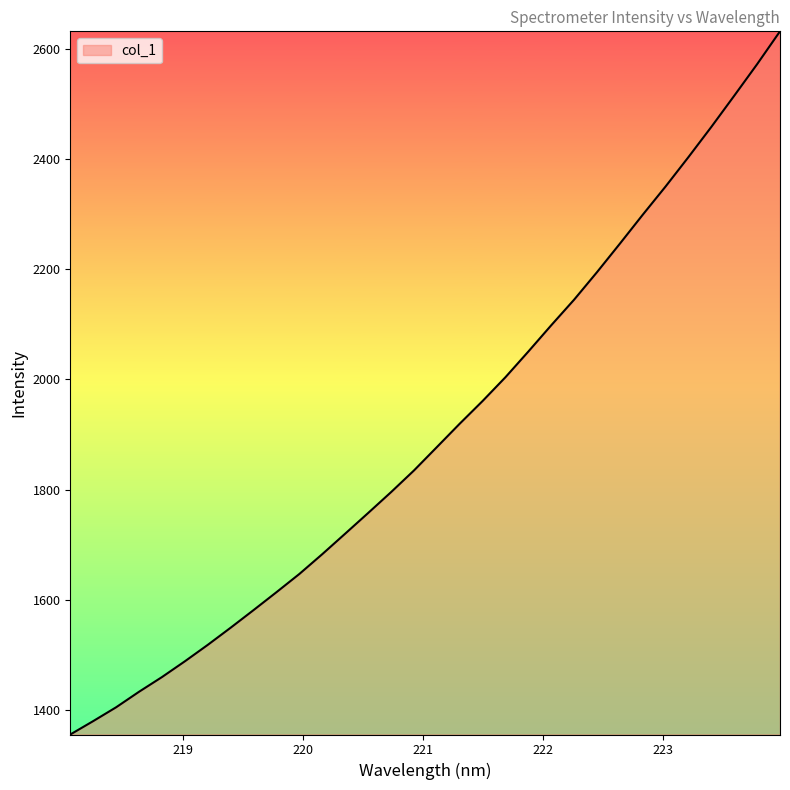

What is the average value?

1904.7